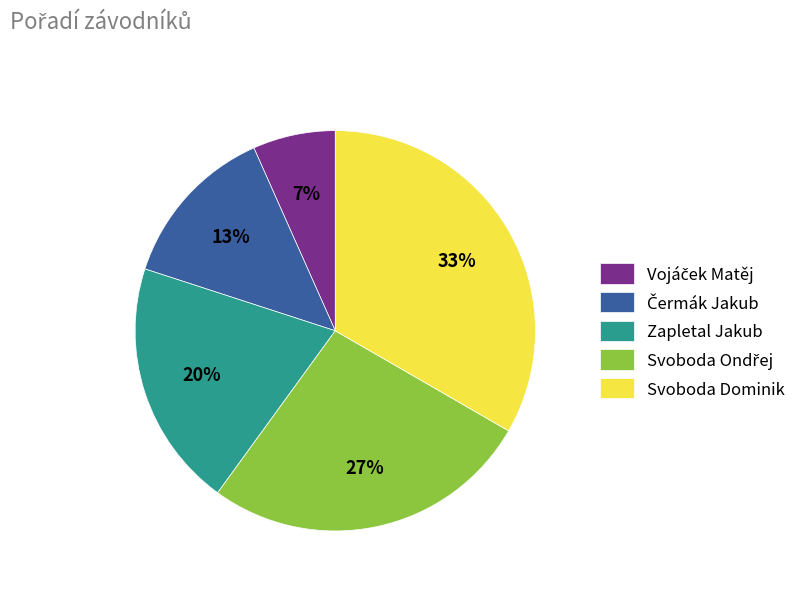

To the nearest percent, what is the combined percentage of Zapletal Jakub and Svoboda Dominik?

53%